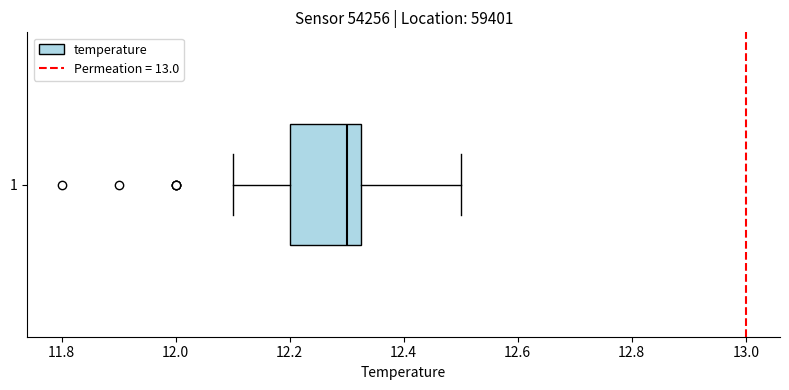

Transcribe this box plot: give where the median line is, the range the box spans, and where the two whiskers end, as read against the x-axis. The values are not printed on the chart, so give them approximately, as read against the axis.

median 12.30, box 12.20 to 12.32, whiskers 12.10 to 12.50